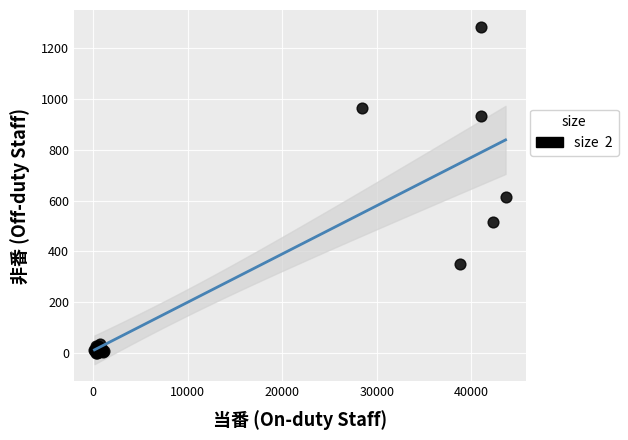

What Y value in the scatter plot is closest to 642?

616